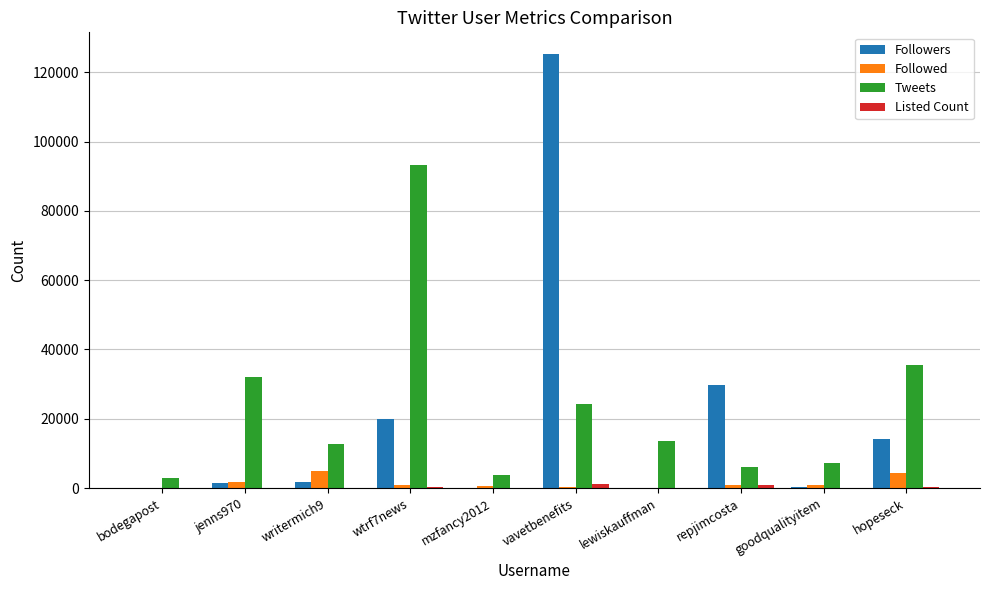

True or false: Tweets has a value of 7081 at goodqualityitem.

True